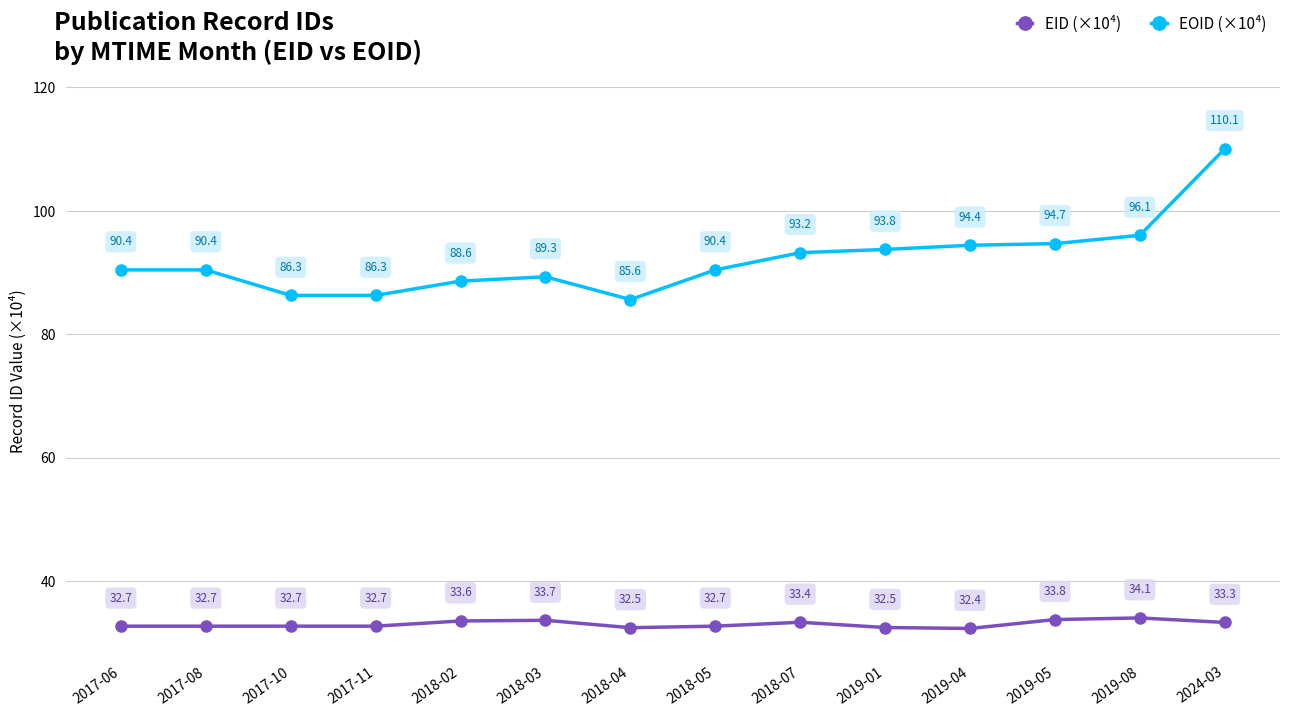

What is the sum of the EOID (×10⁴) values at 2017-11 and 2018-03?

175.7